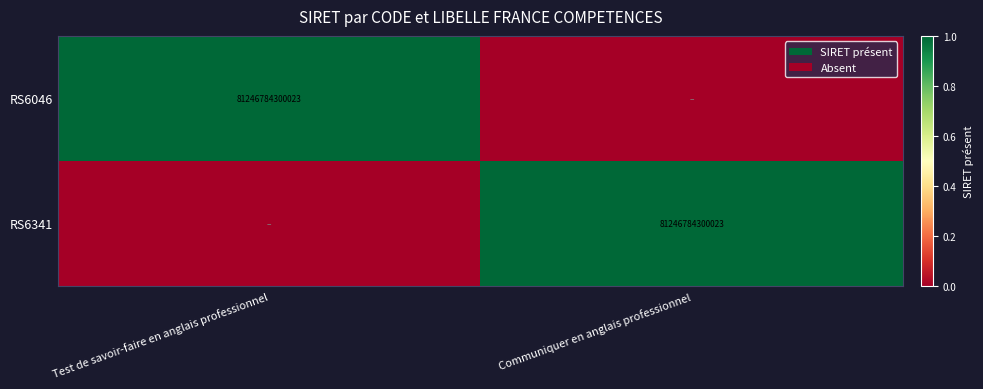

The RS6341 series shows 114030805524173 at Communiquer en anglais professionnel. True or false?

False